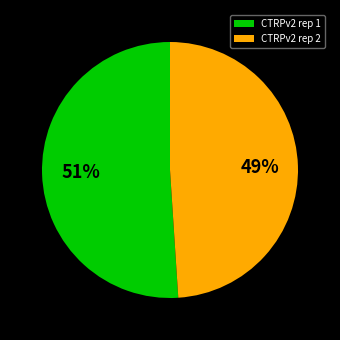

Between CTRPv2 rep 1 and CTRPv2 rep 2, which is larger?

CTRPv2 rep 1